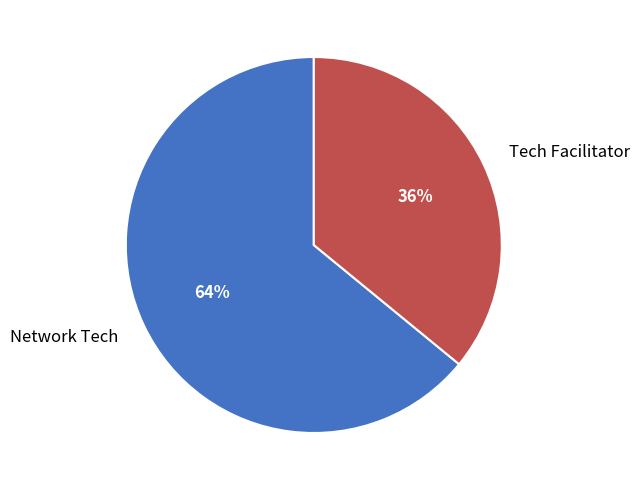

The Tech Facilitator slice represents 28% of the pie. True or false?

False